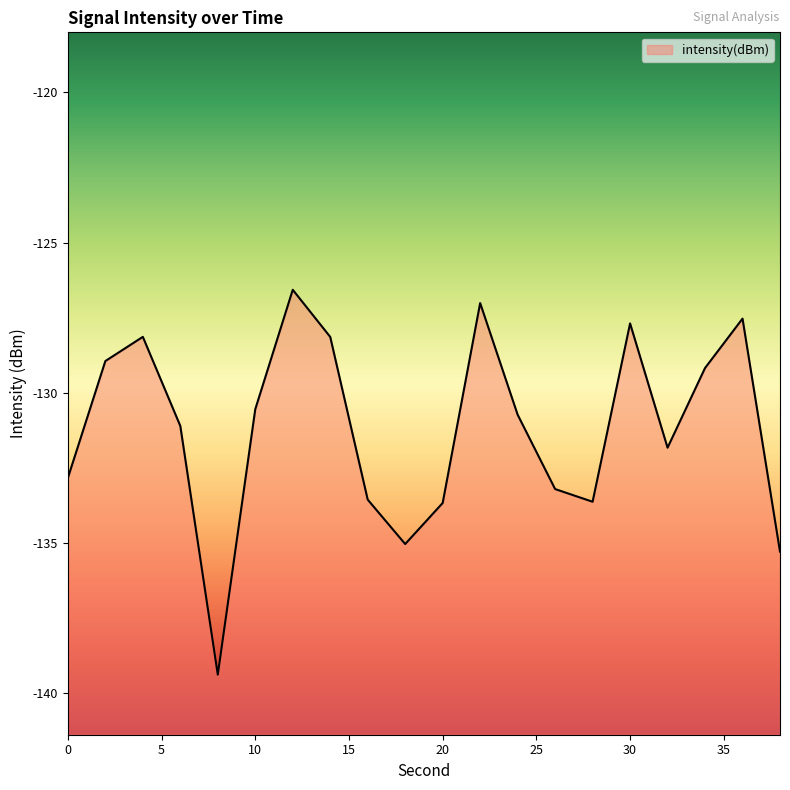

What is the sum of the values at 30 and 32?

-259.5